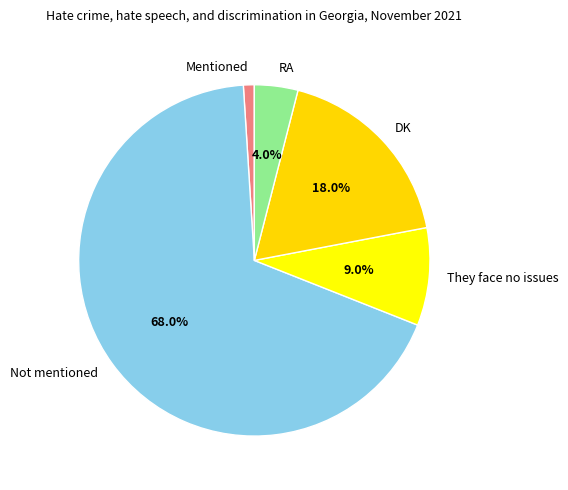

Is there a majority slice in this chart?

Yes